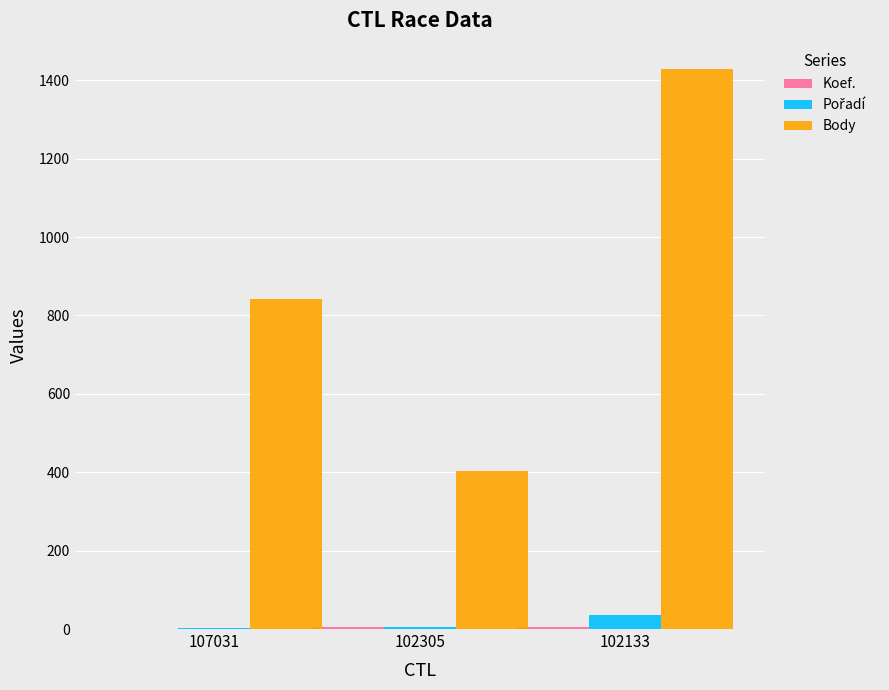

What is the greatest value displayed?

1429